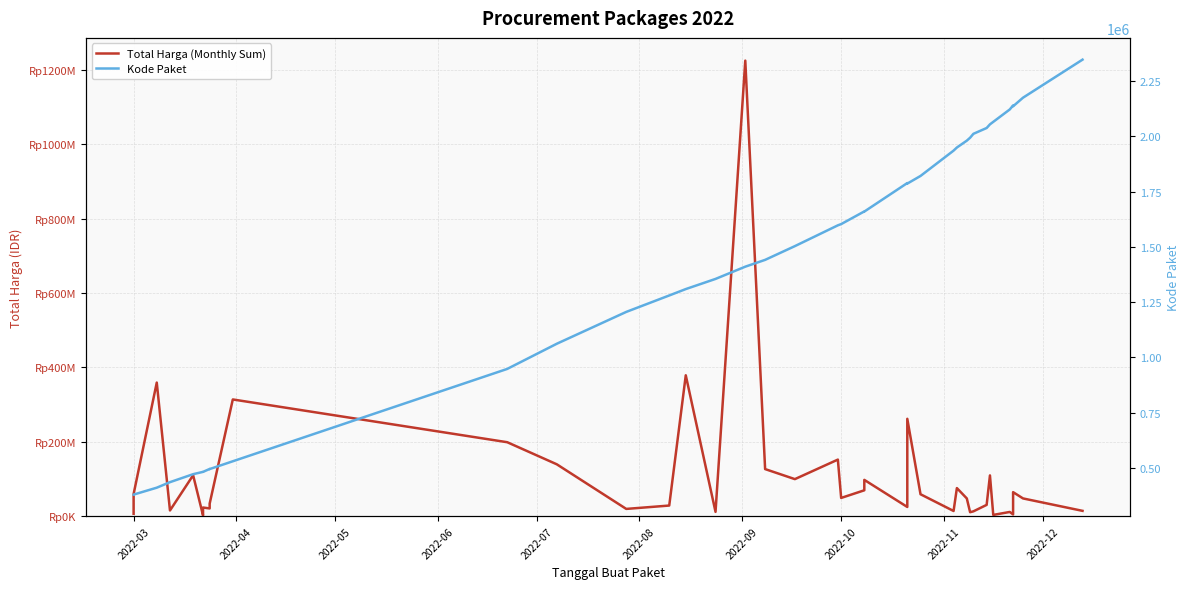

Is this an area chart (filled region under the line)?

No